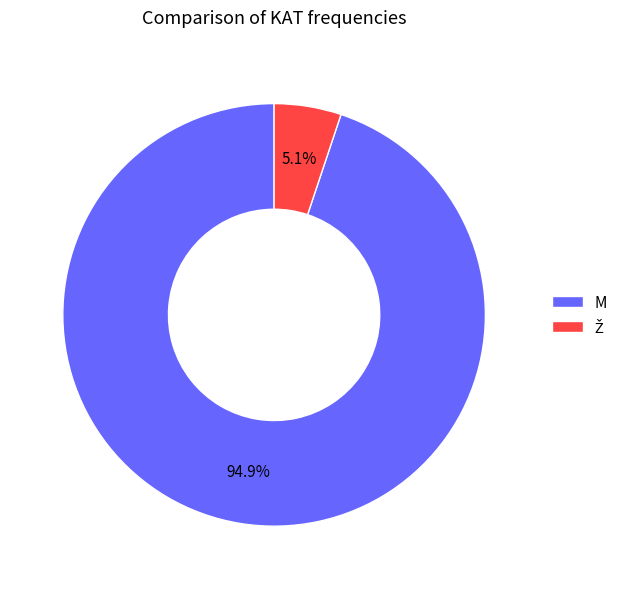

What is the largest slice in the pie chart?

M